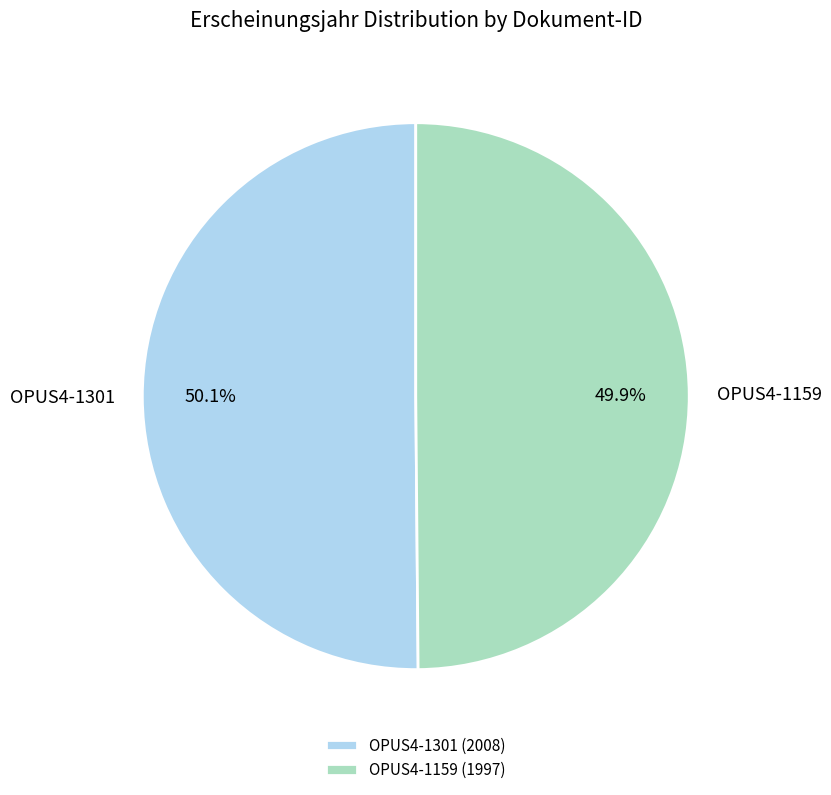

What is the ratio of the value at OPUS4-1301 to the value at OPUS4-1159?

1.0